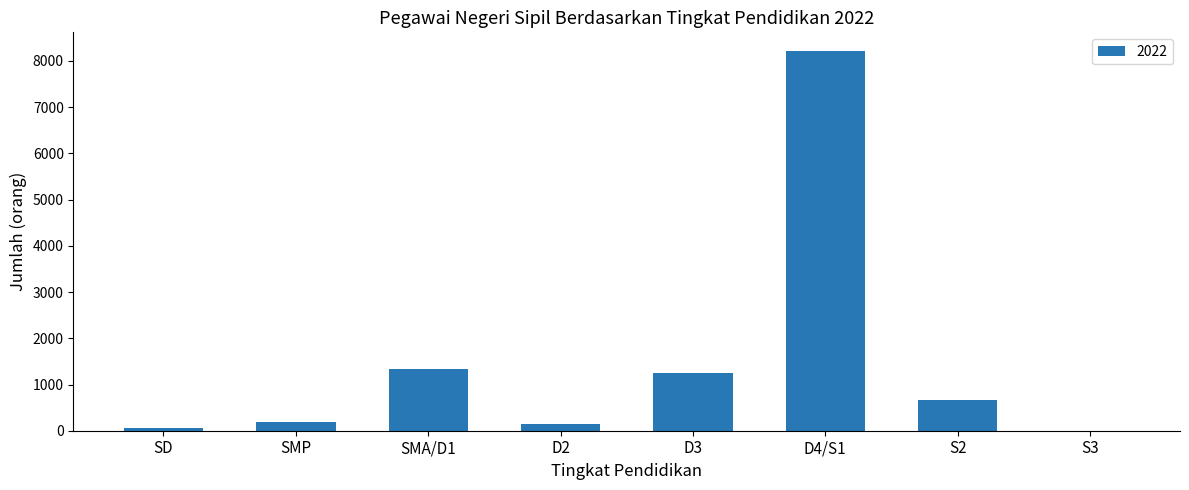

Reading left to right, extract all data points from this chart.

SD=58	SMP=198	SMA/D1=1330	D2=149	D3=1240	D4/S1=8209	S2=658	S3=1